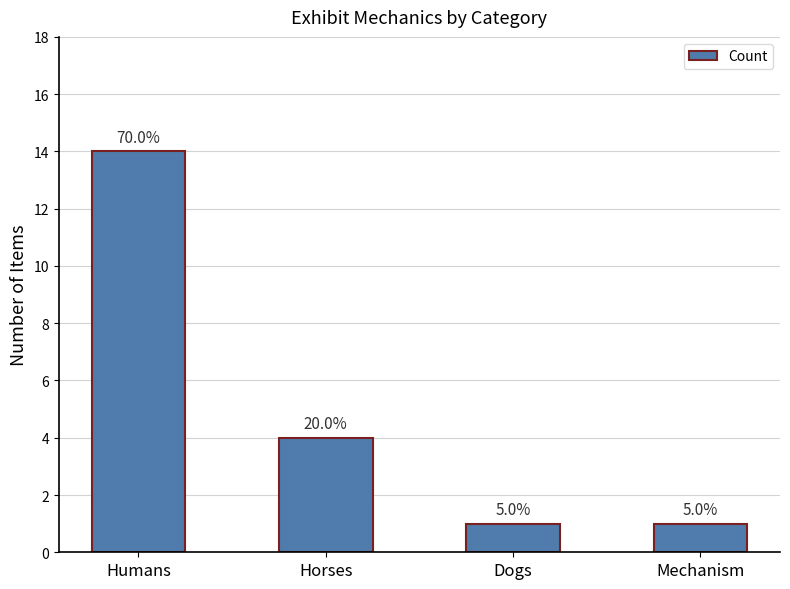

What is the difference between the maximum and minimum values?

13